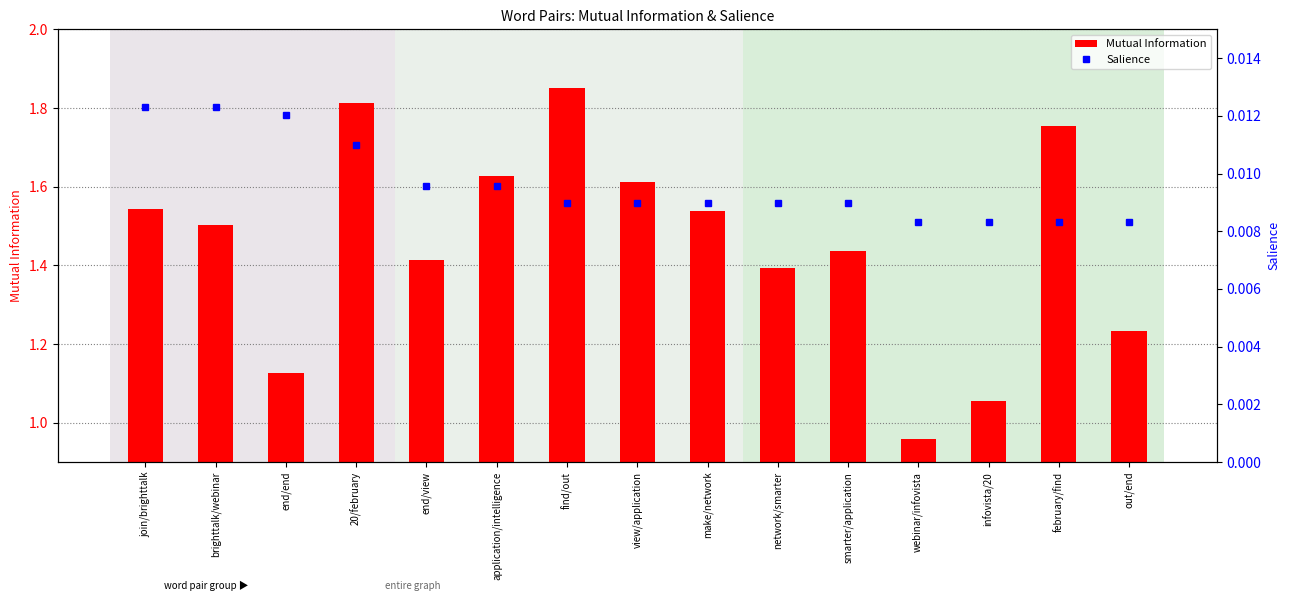

Reading left to right, list all the values displayed in this chart.

Mutual Information: 1.5	1.5	1.1	1.8	1.4	1.6	1.8	1.6	1.5	1.4	1.4	1.0	1.1	1.8	1.2
Salience: 0.0	0.0	0.0	0.0	0.0	0.0	0.0	0.0	0.0	0.0	0.0	0.0	0.0	0.0	0.0